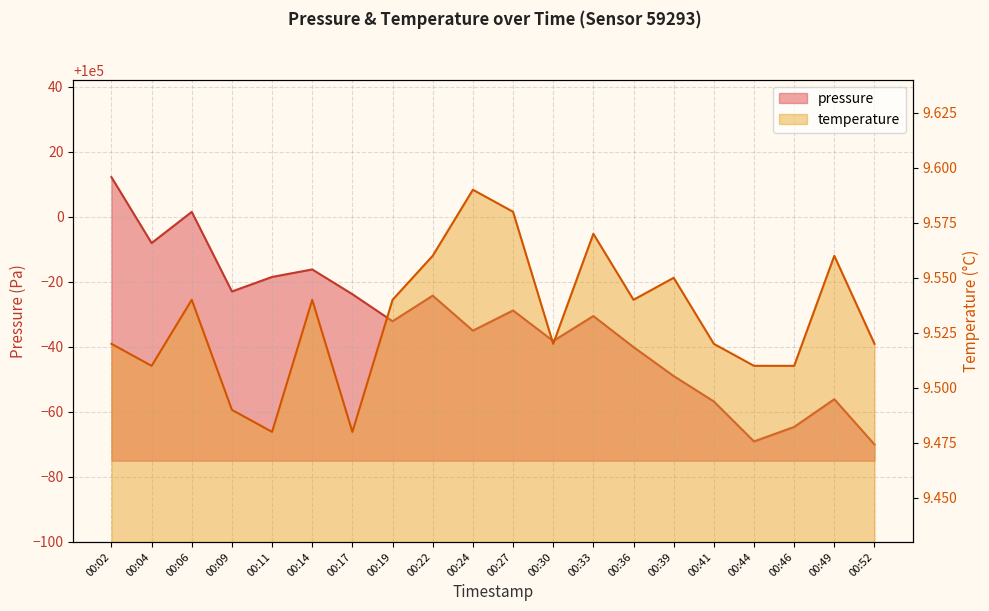

True or false: pressure and temperature cross at least once.

False